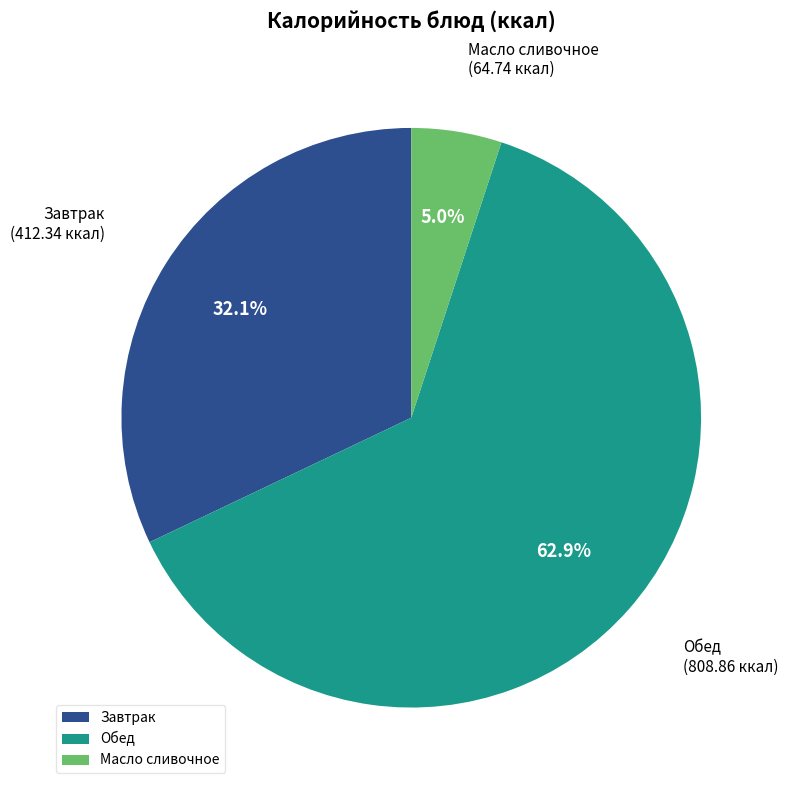

To the nearest percent, what is the difference between the largest and smallest slice percentages?

58%